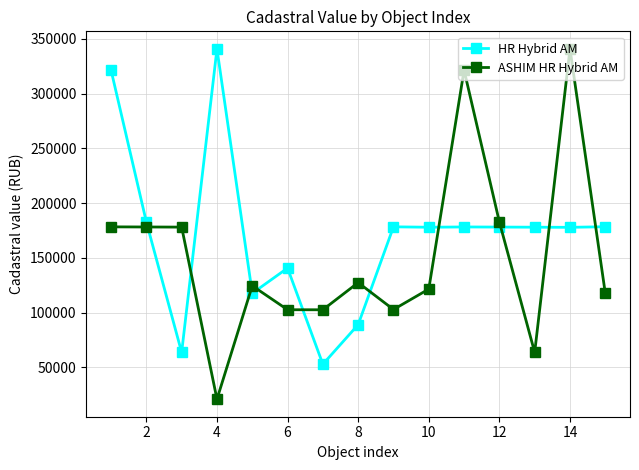

How many intersections are there between ASHIM HR Hybrid AM and HR Hybrid AM?

10